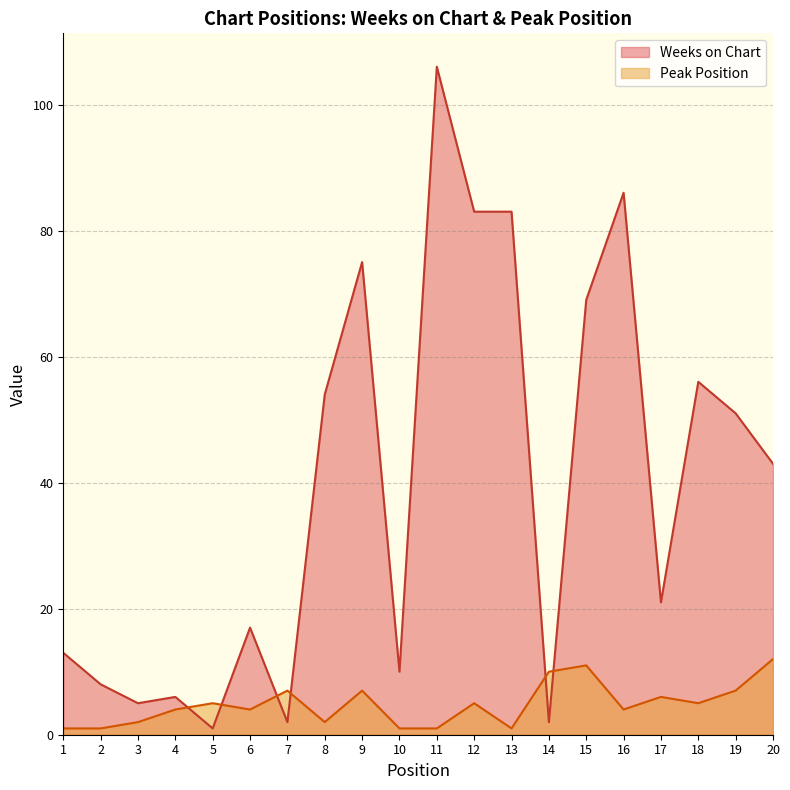

Rank the series at 14 from lowest to highest value.

Weeks on Chart, Peak Position